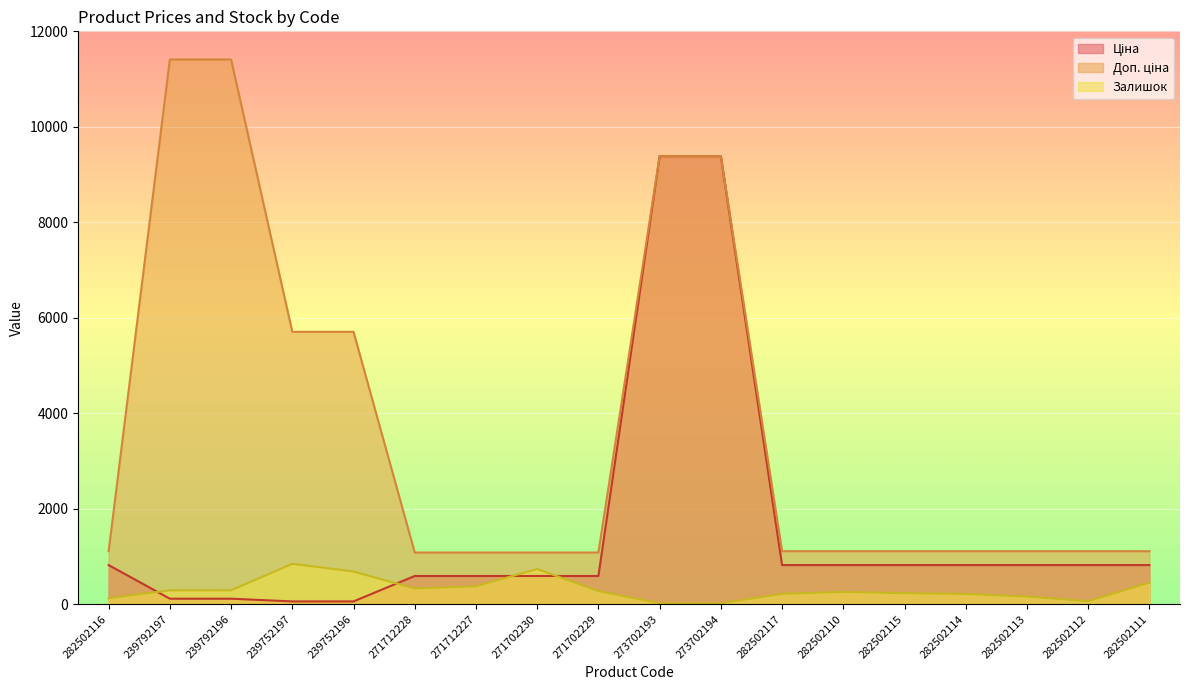

At which category does the chart reach its peak across all series?

239792197